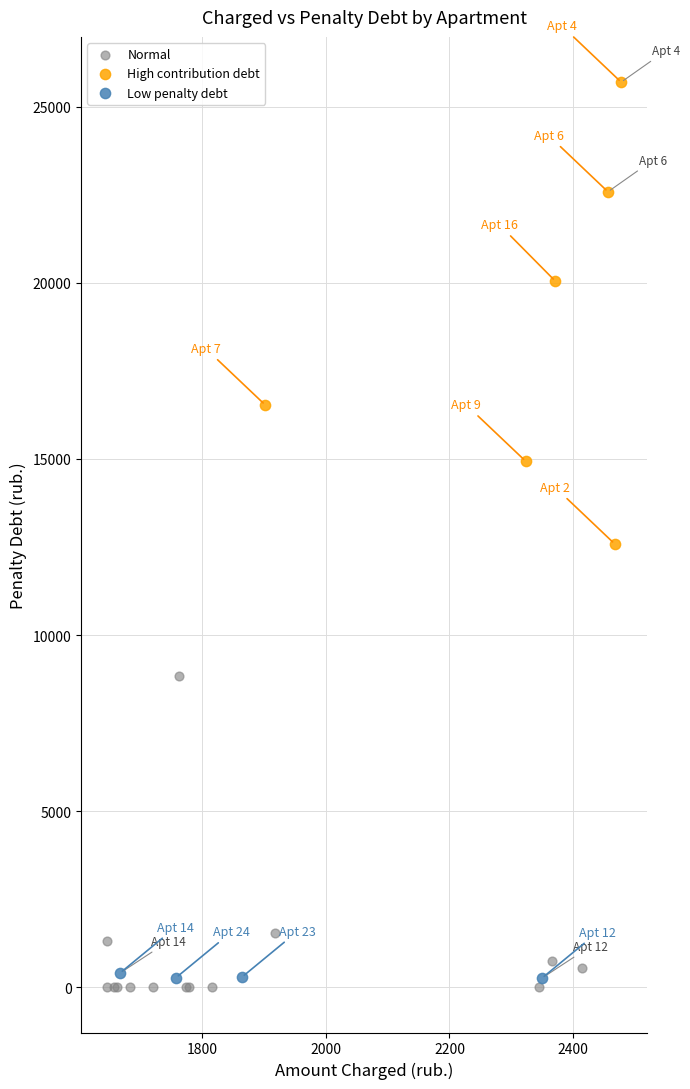

Which series has the widest spread of Y values?

High contribution debt